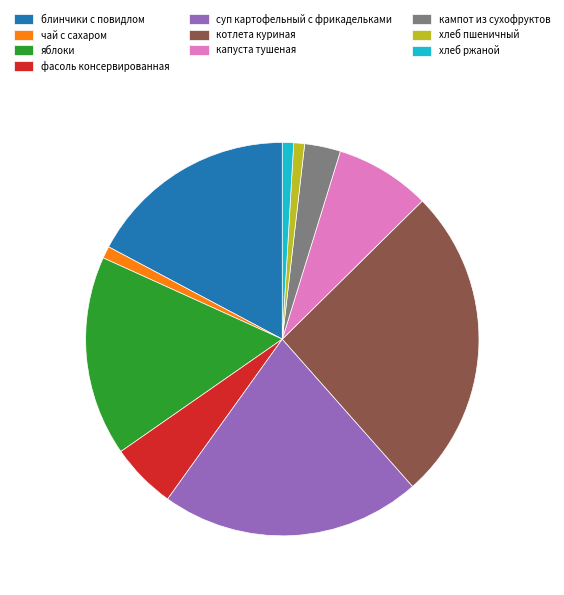

How many slices are in this pie chart?

10